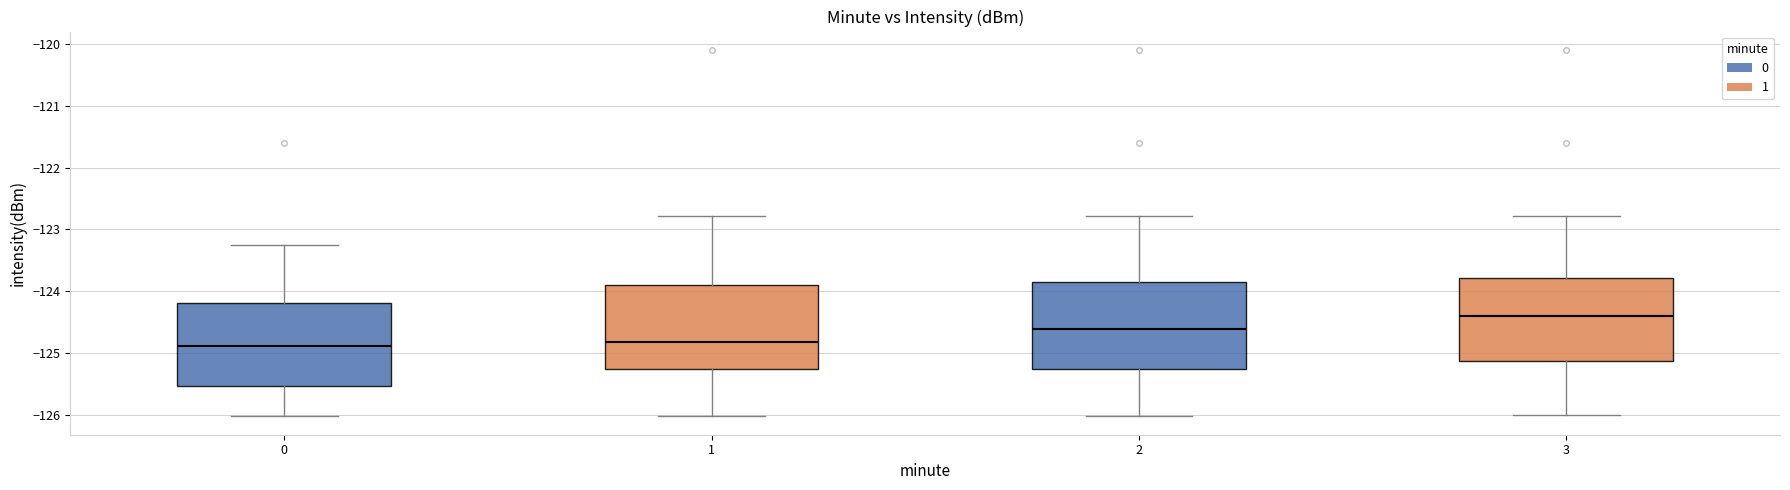

Reading left to right, transcribe this box plot: for each box, give where its median line is, the range the box spans, and where its two whiskers end, as read against the y-axis. The values are not printed on the chart, so give them approximately, as read against the axis.

0: median -124.9, box -125.5 to -124.2, whiskers -126.0 to -123.3
1: median -124.8, box -125.3 to -123.9, whiskers -126.0 to -122.8
2: median -124.6, box -125.3 to -123.8, whiskers -126.0 to -122.8
3: median -124.4, box -125.1 to -123.8, whiskers -126.0 to -122.8